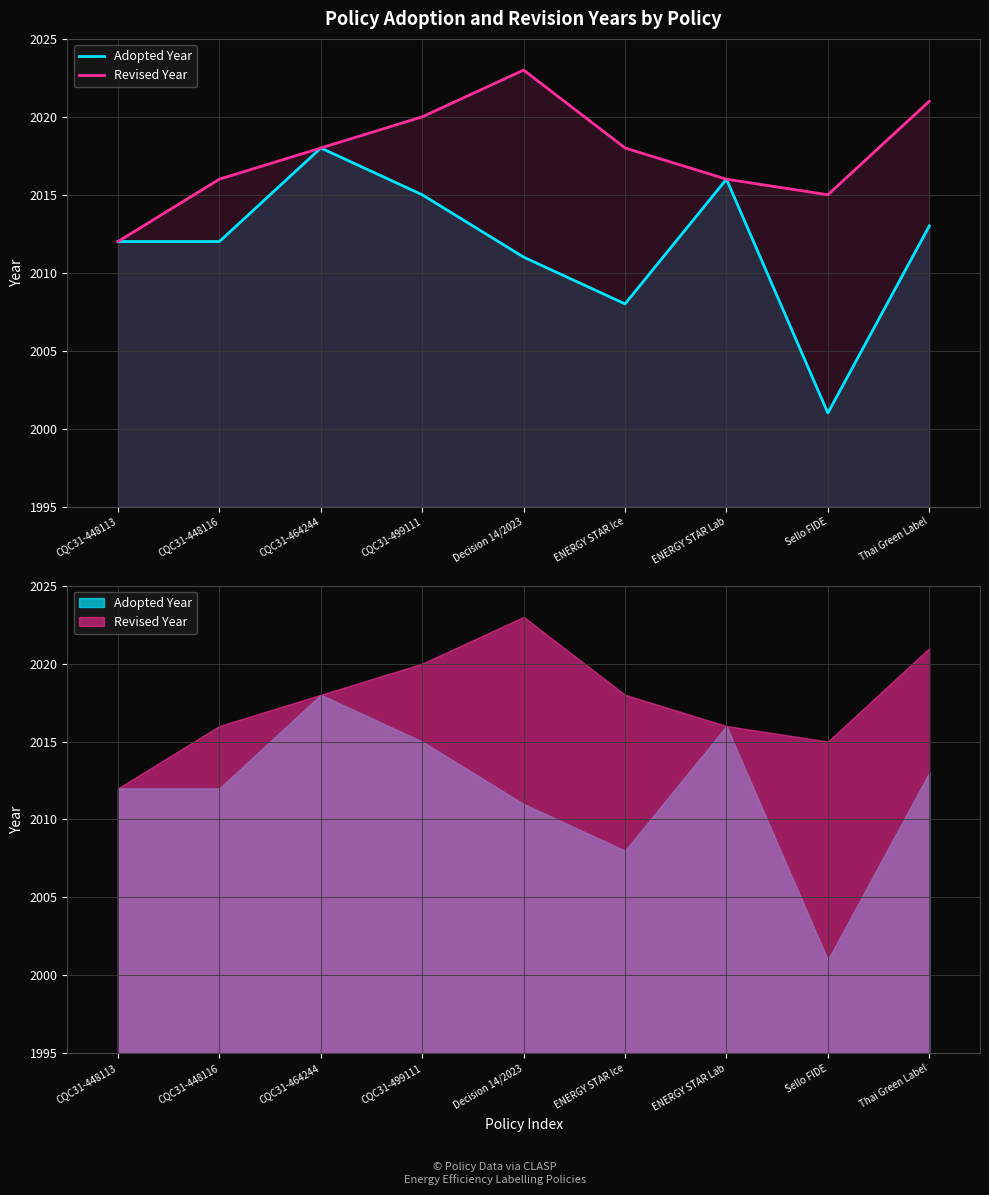

At which category does Revised Year reach its first local valley?

Sello FIDE